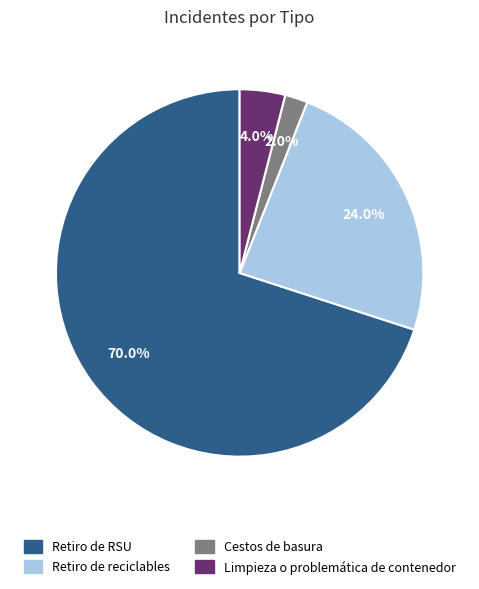

How many slices are in this pie chart?

4